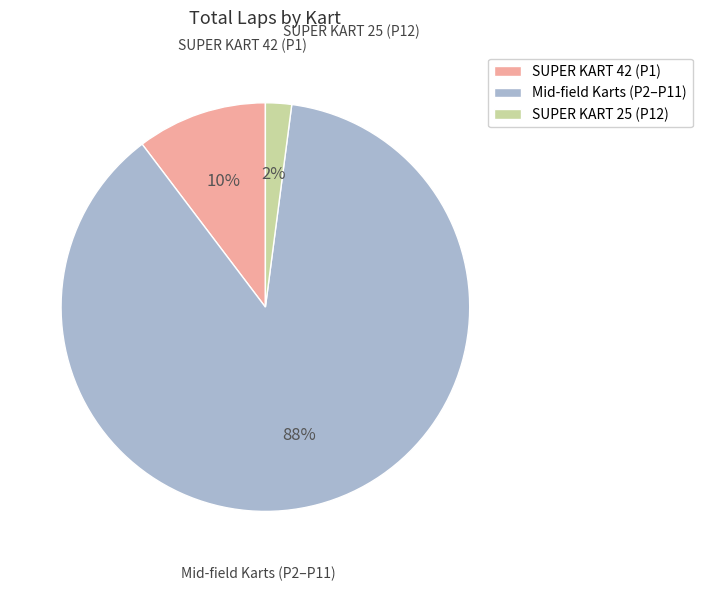

To the nearest percent, what portion does Mid-field Karts (P2–P11) represent?

88%